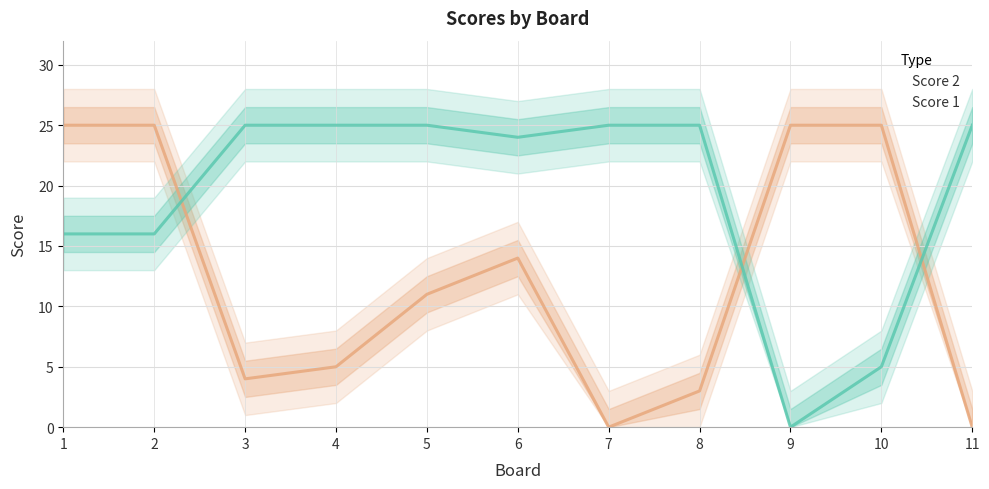

True or false: Score 2 has more than 2 points higher than both neighbors.

False